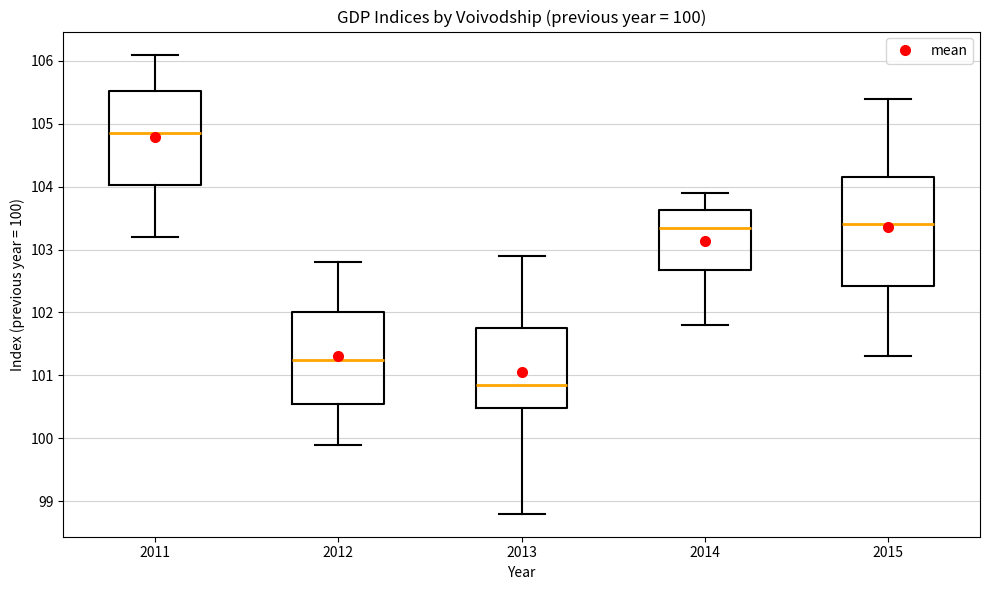

Which box is the tallest, from its lower edge to its upper edge?

2015